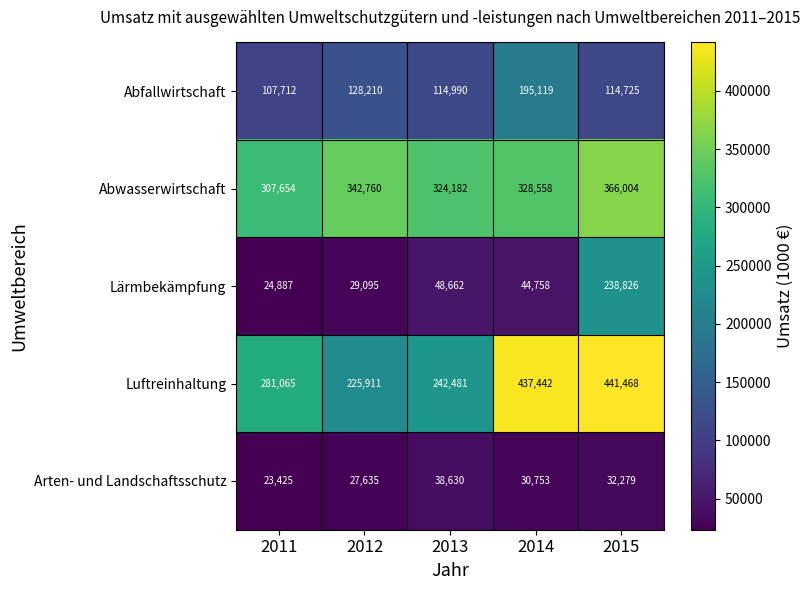

What is the sum of the Arten- und Landschaftsschutz values at 2015 and 2013?

70909